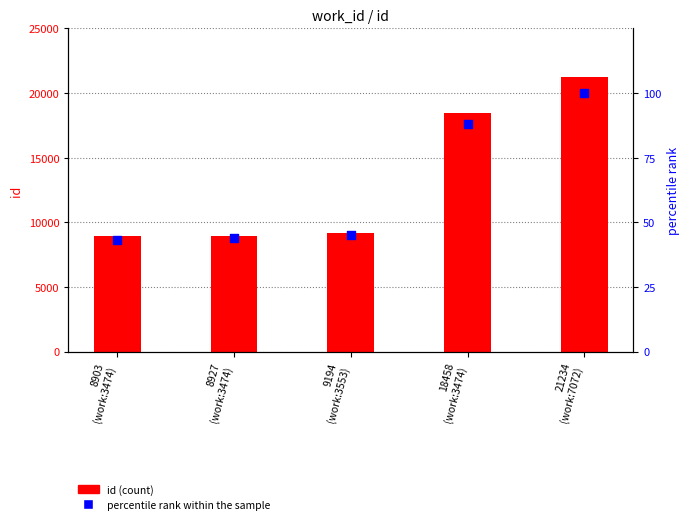

Which series reaches the minimum Y coordinate?

percentile rank within the sample